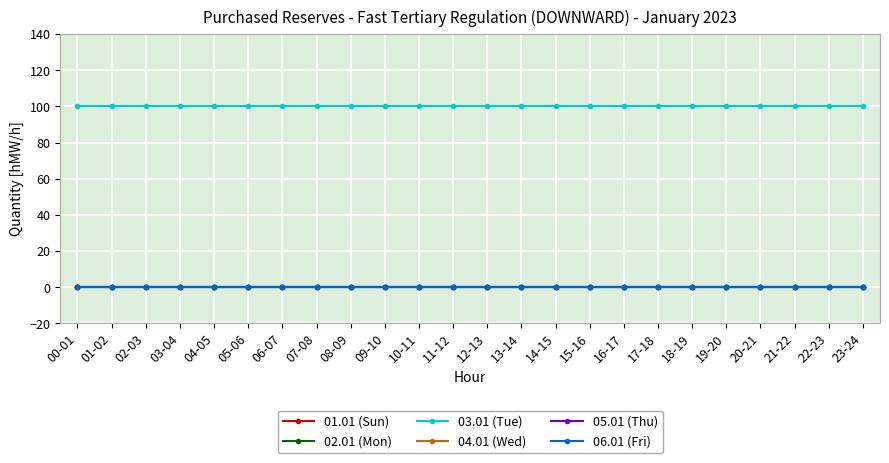

Does the chart have visible grid lines?

Yes